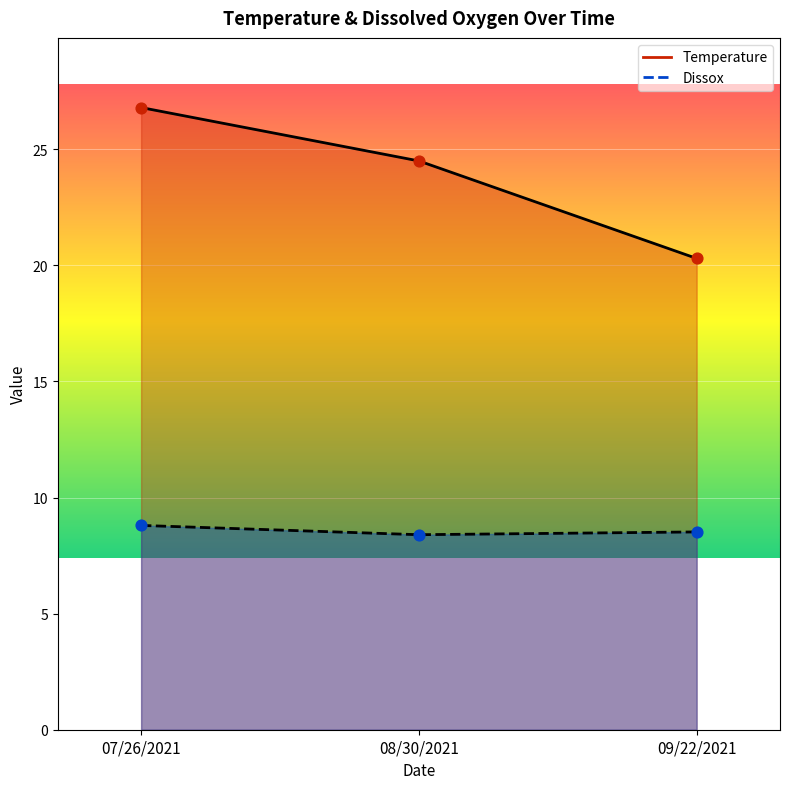

Is the value of Dissox at 07/26/2021 greater than the value of Temperature at 09/22/2021?

No